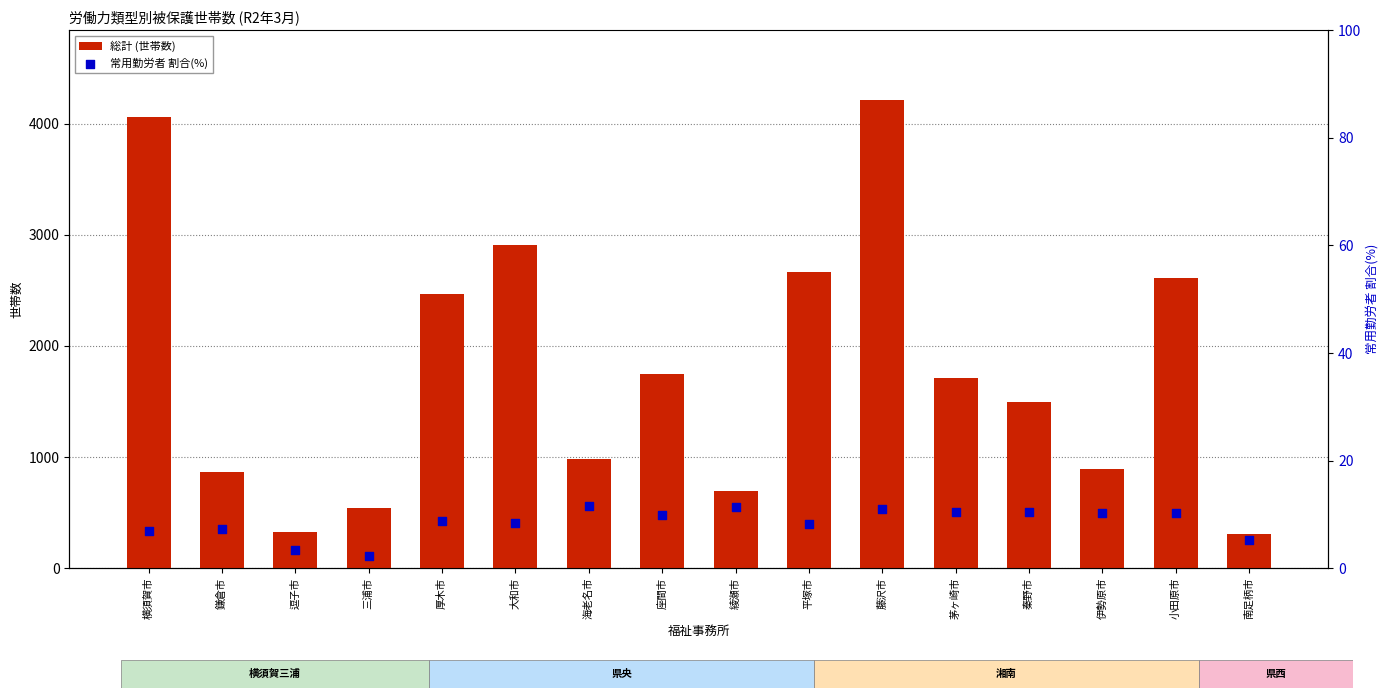

What are all the series names shown in the legend?

総計 (世帯数), 常用勤労者 割合(%)